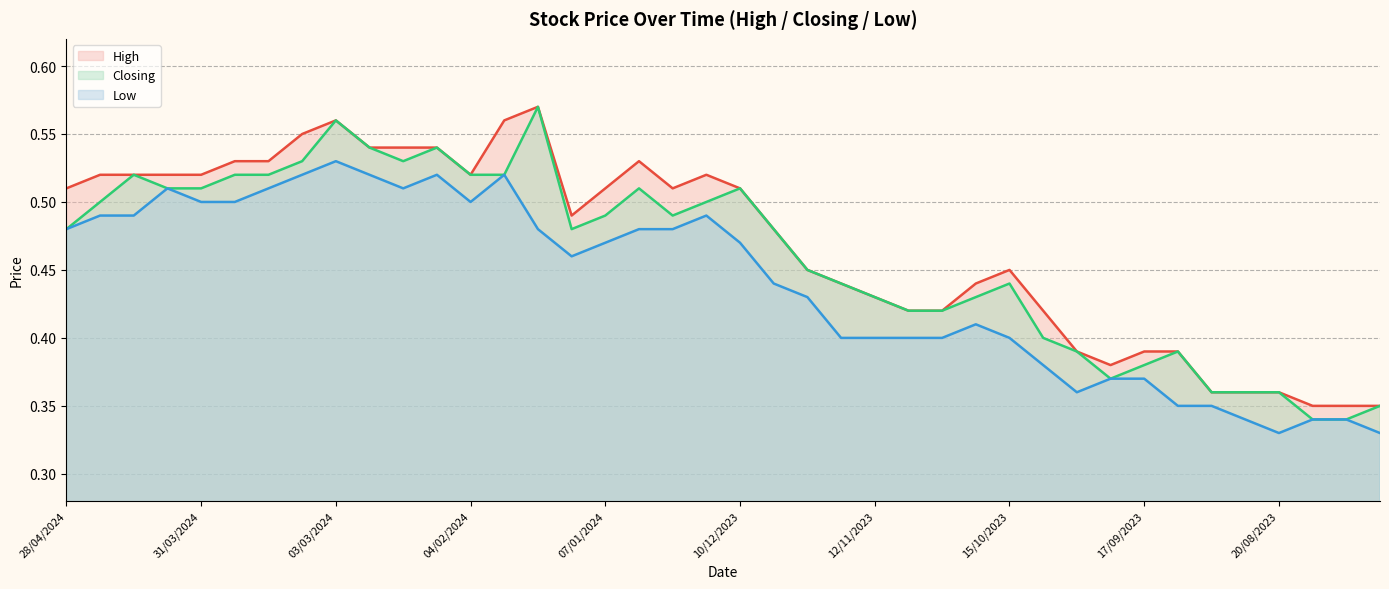

How many interior local peaks does the High series have?

5